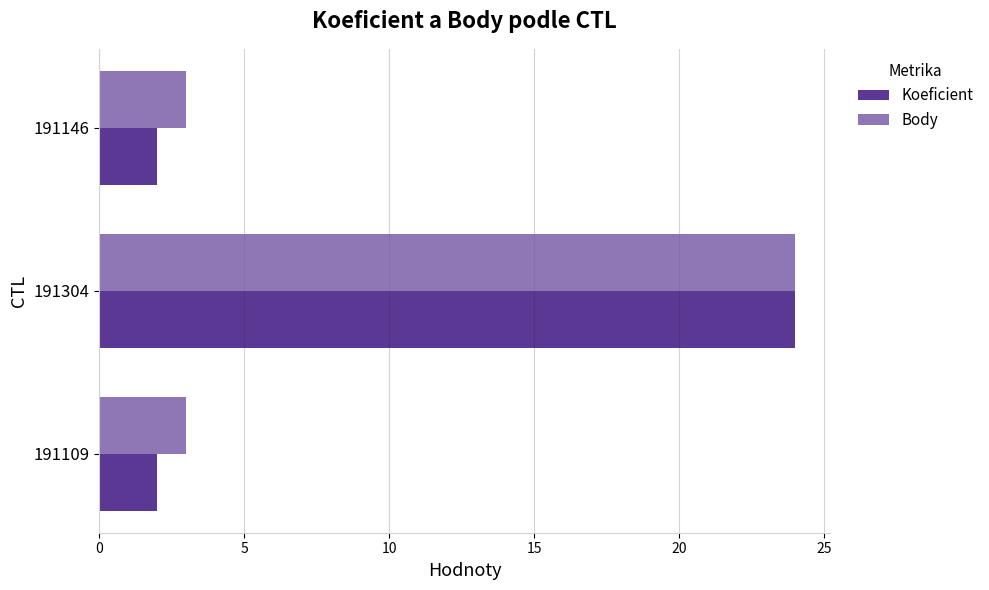

What is the lowest value of the Body series?

3